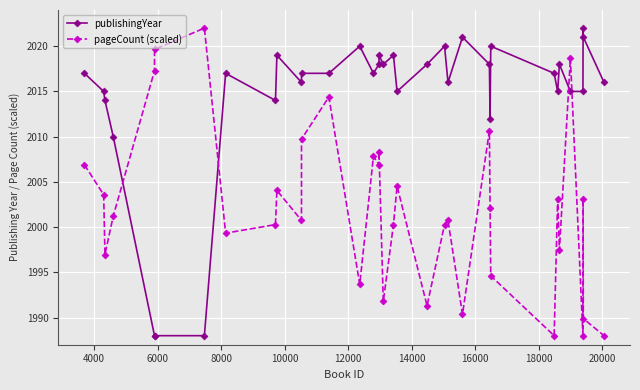

Rank the series by their average value, from highest to lowest.

publishingYear, pageCount (scaled)